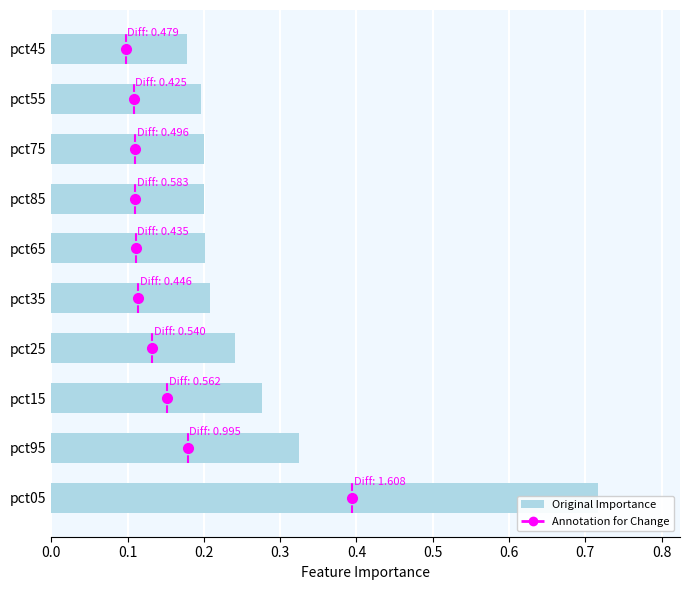

Count the number of categories in the chart.

10